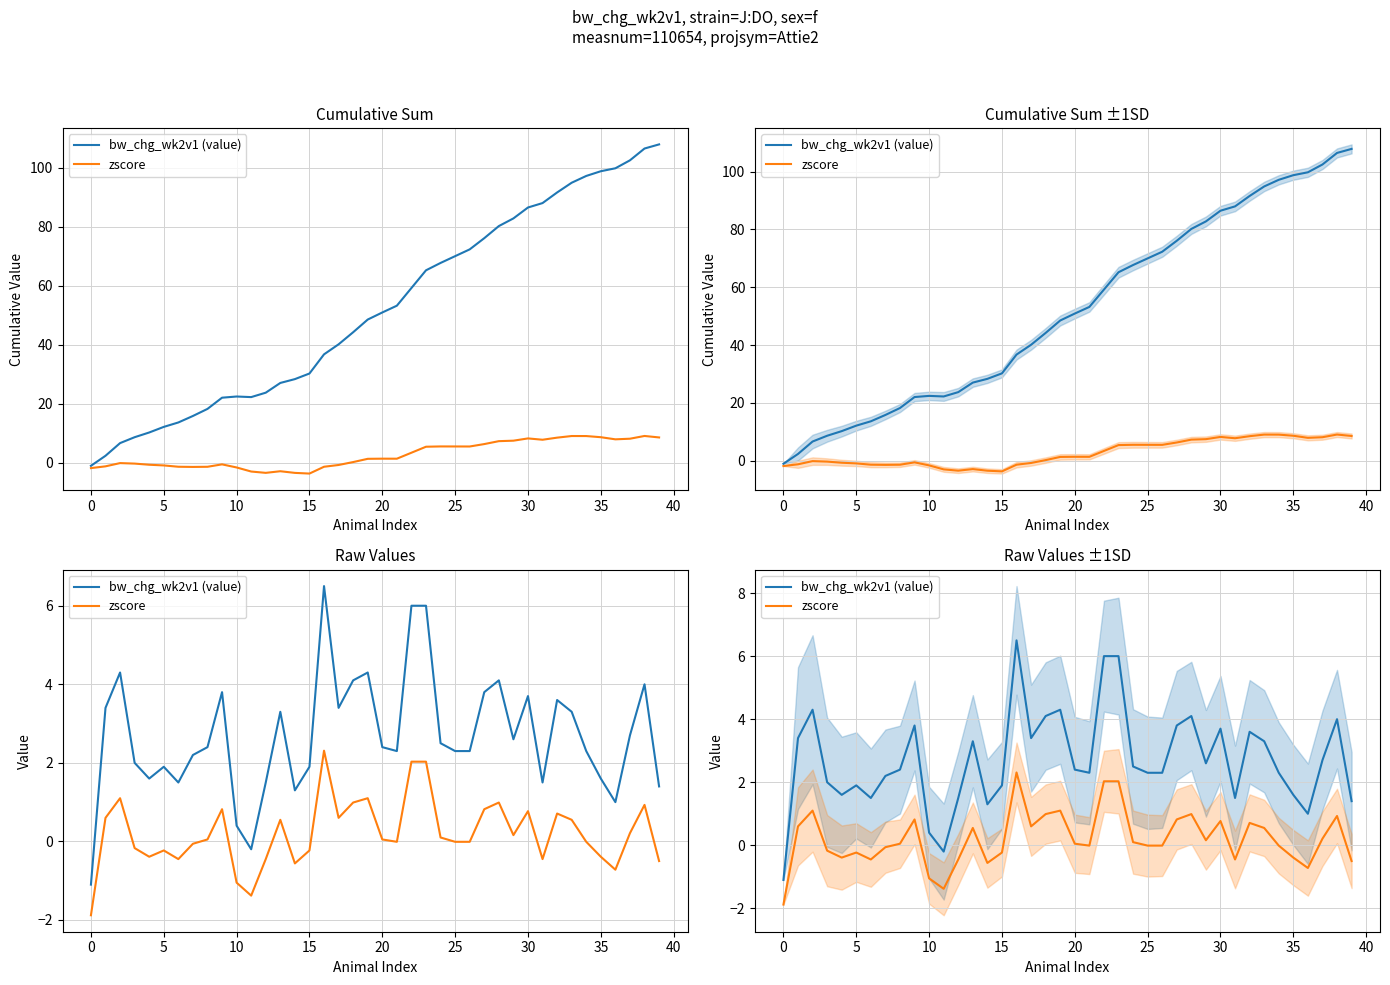

What is the spread (max minus min) of values at 17?

2.8